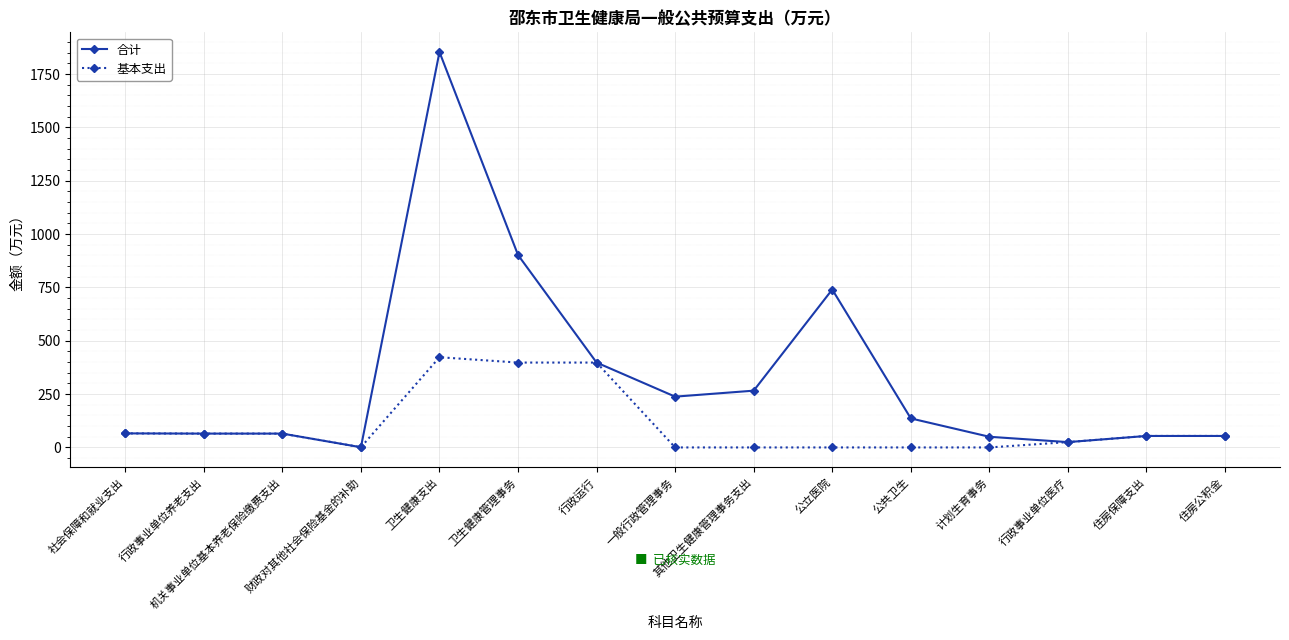

How many data points in 基本支出 are above 53?

8